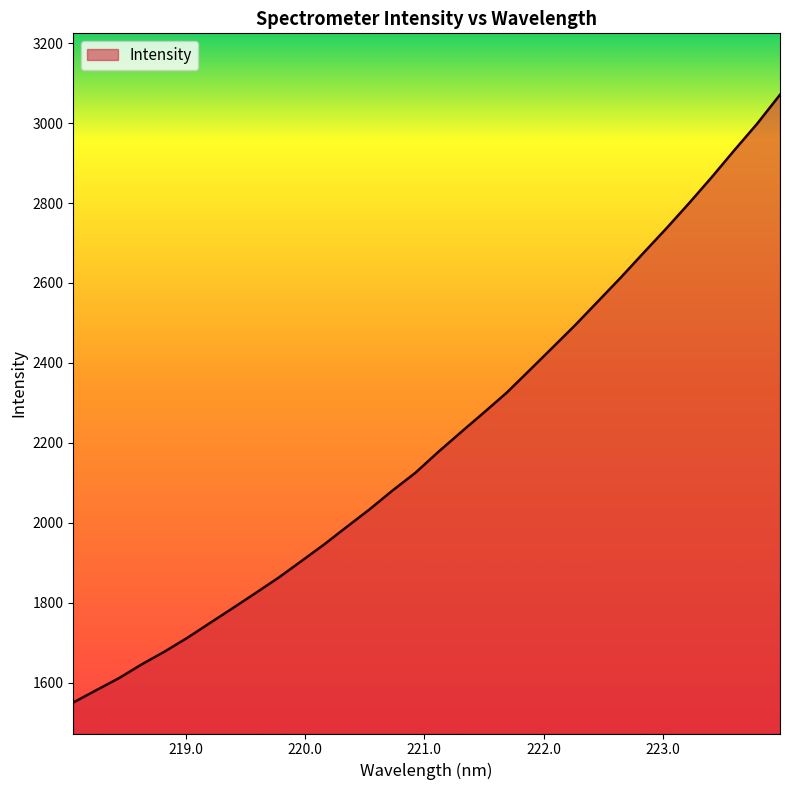

What is the difference between the maximum and minimum values?

1520.0